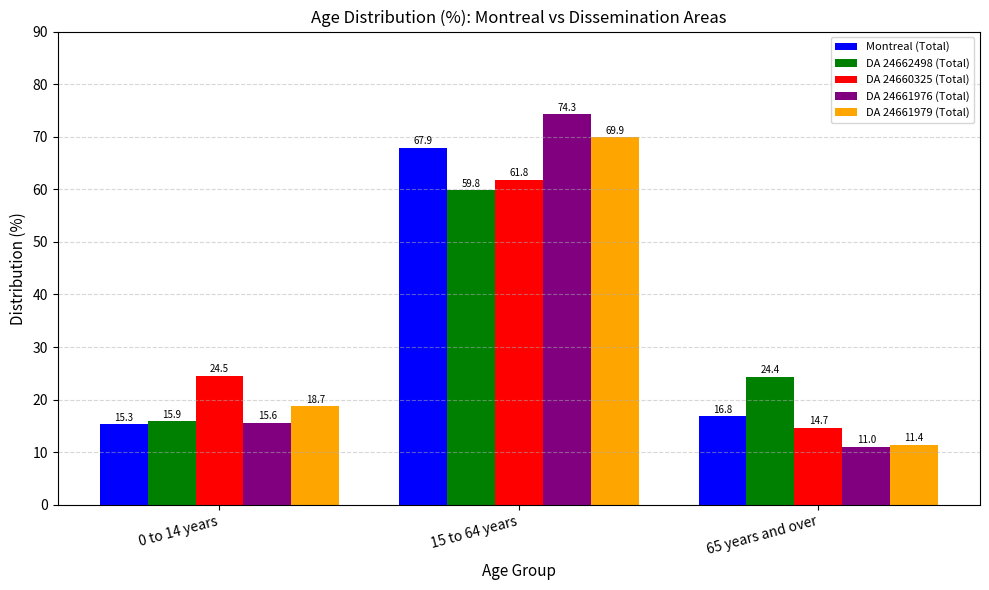

Read the DA 24660325 (Total) value at 65 years and over.

14.7